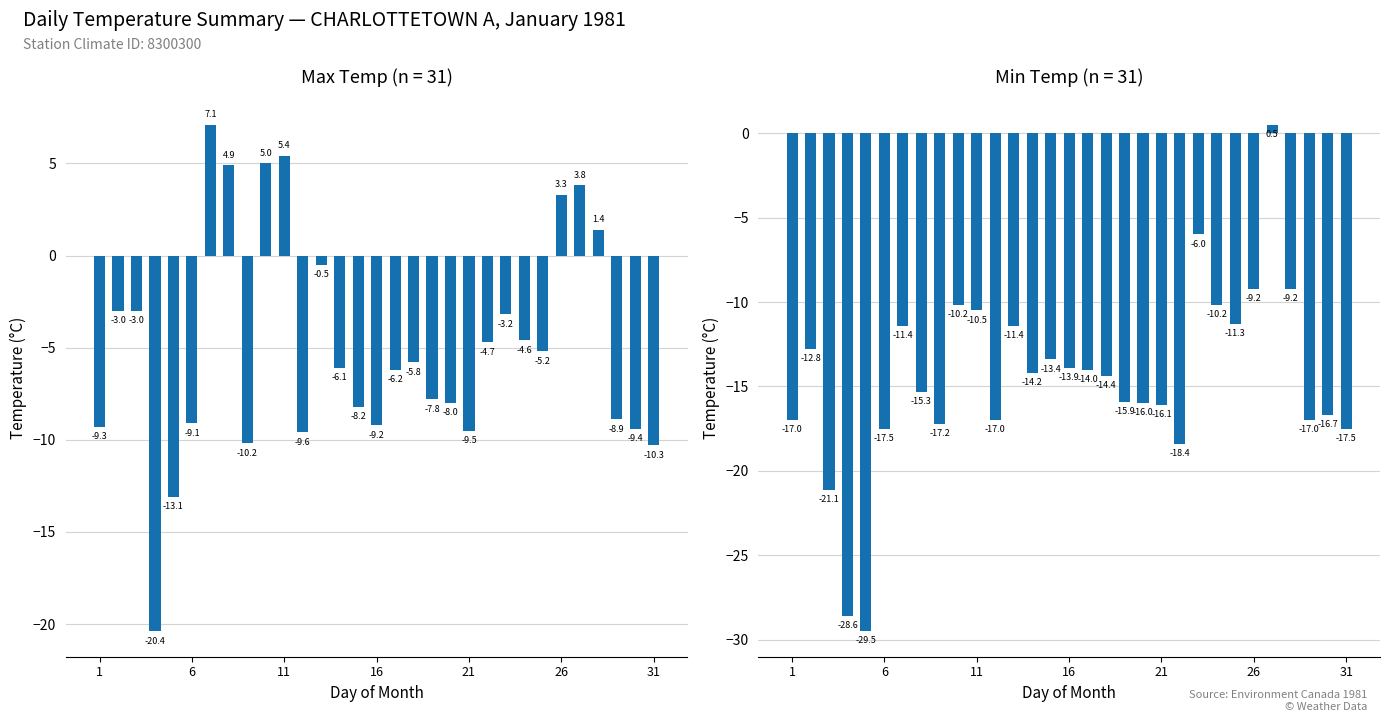

How many negative values does the Max Temp (C) series have?

24